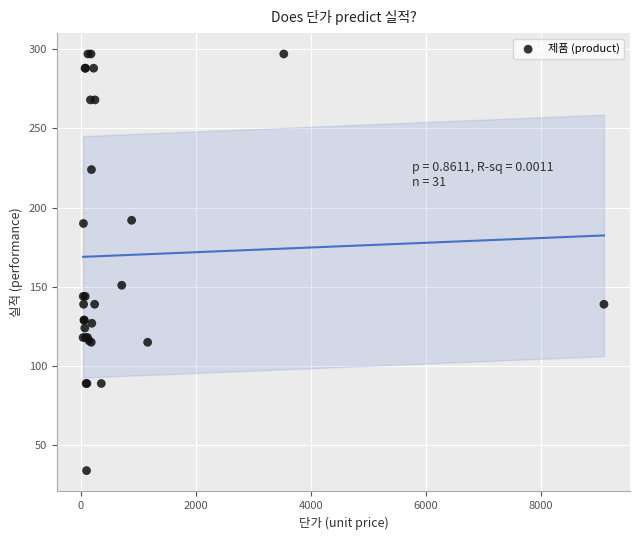

What Y value in the scatter plot is closest to 165?

151